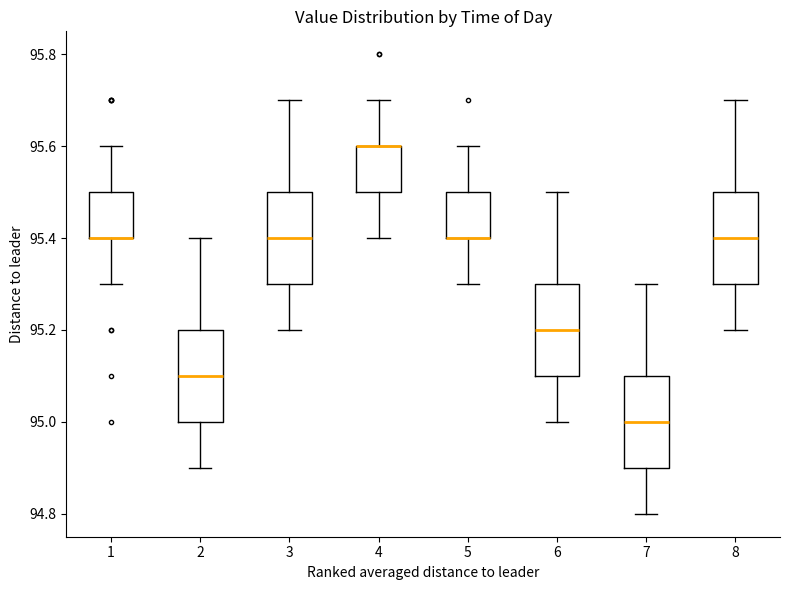

Reading left to right, read every box against the y-axis: the position of its median line, the range the box covers, and the ends of its whiskers. The values are not printed on the chart, so give them approximately, as read against the axis.

1: median 95.4 (drawn on the box's lower edge), box 95.4 to 95.5, whiskers 95.3 to 95.6
2: median 95.1, box 95.0 to 95.2, whiskers 94.9 to 95.4
3: median 95.4, box 95.3 to 95.5, whiskers 95.2 to 95.7
4: median 95.6 (drawn on the box's upper edge), box 95.5 to 95.6, whiskers 95.4 to 95.7
5: median 95.4 (drawn on the box's lower edge), box 95.4 to 95.5, whiskers 95.3 to 95.6
6: median 95.2, box 95.1 to 95.3, whiskers 95.0 to 95.5
7: median 95.0, box 94.9 to 95.1, whiskers 94.8 to 95.3
8: median 95.4, box 95.3 to 95.5, whiskers 95.2 to 95.7